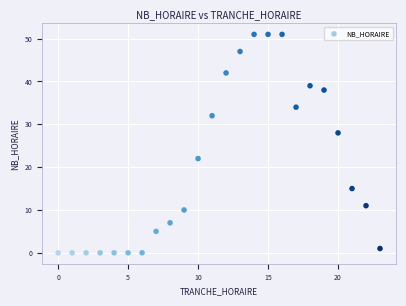

What is the range of X values (max minus min)?

23